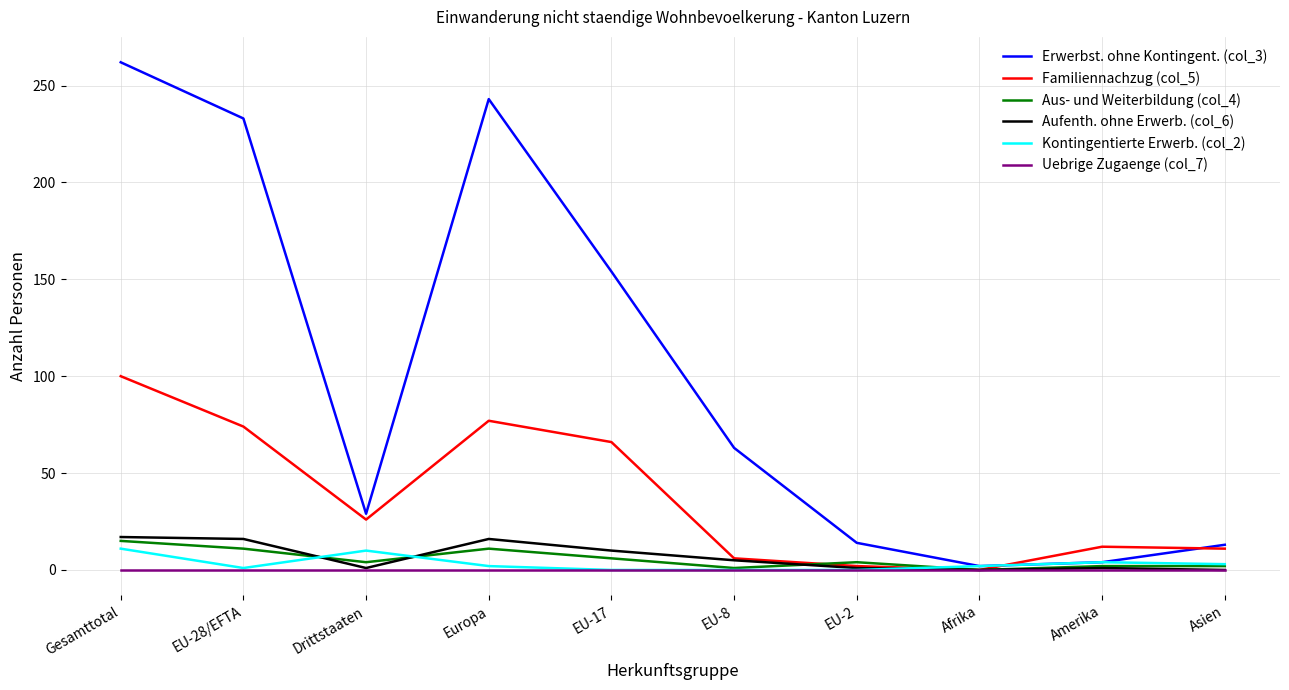

What is the difference between the highest and lowest values at EU-17?

154